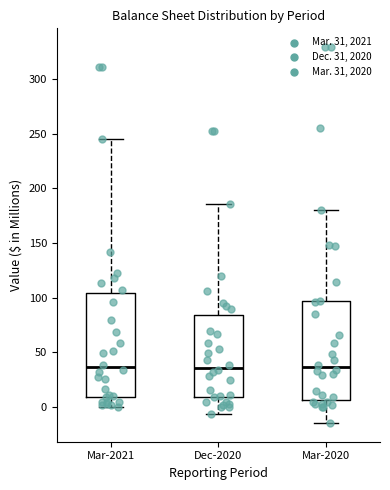

Reading left to right, read every box against the y-axis: the position of its median line, the range the box covers, and the ends of its whiskers. The values are not printed on the chart, so give them approximately, as read against the axis.

Mar-2021: median 35, box 10 to 105, whiskers 0 to 245
Dec-2020: median 35, box 10 to 85, whiskers -5 to 185
Mar-2020: median 35, box 5 to 95, whiskers -15 to 180